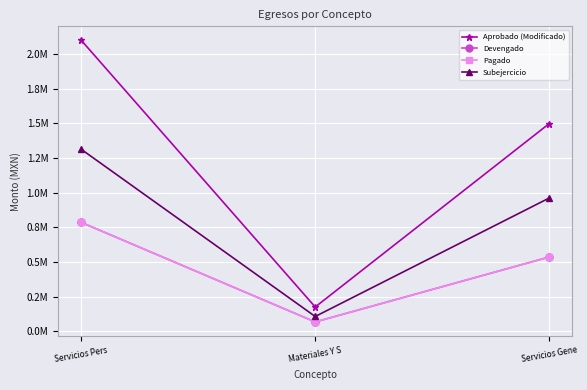

What is the total value across all series at Materiales Y S?

420297.3